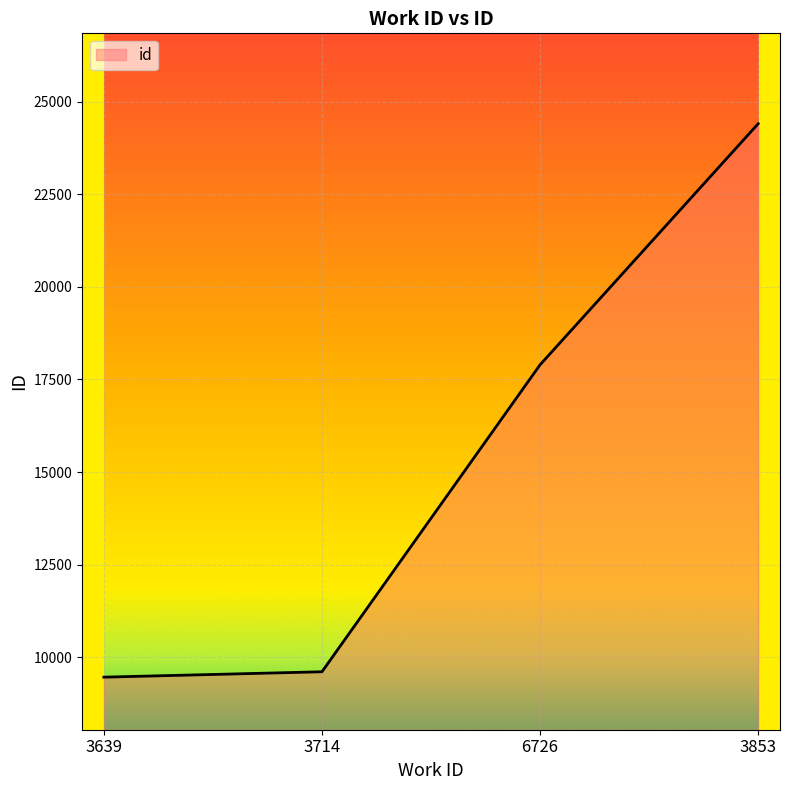

True or false: the data shows 4974 at 3853.

False